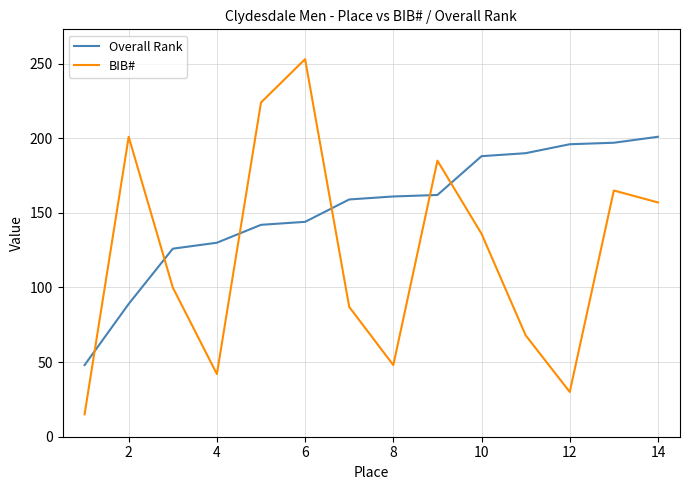

Which series has the largest total across all categories?

Overall Rank